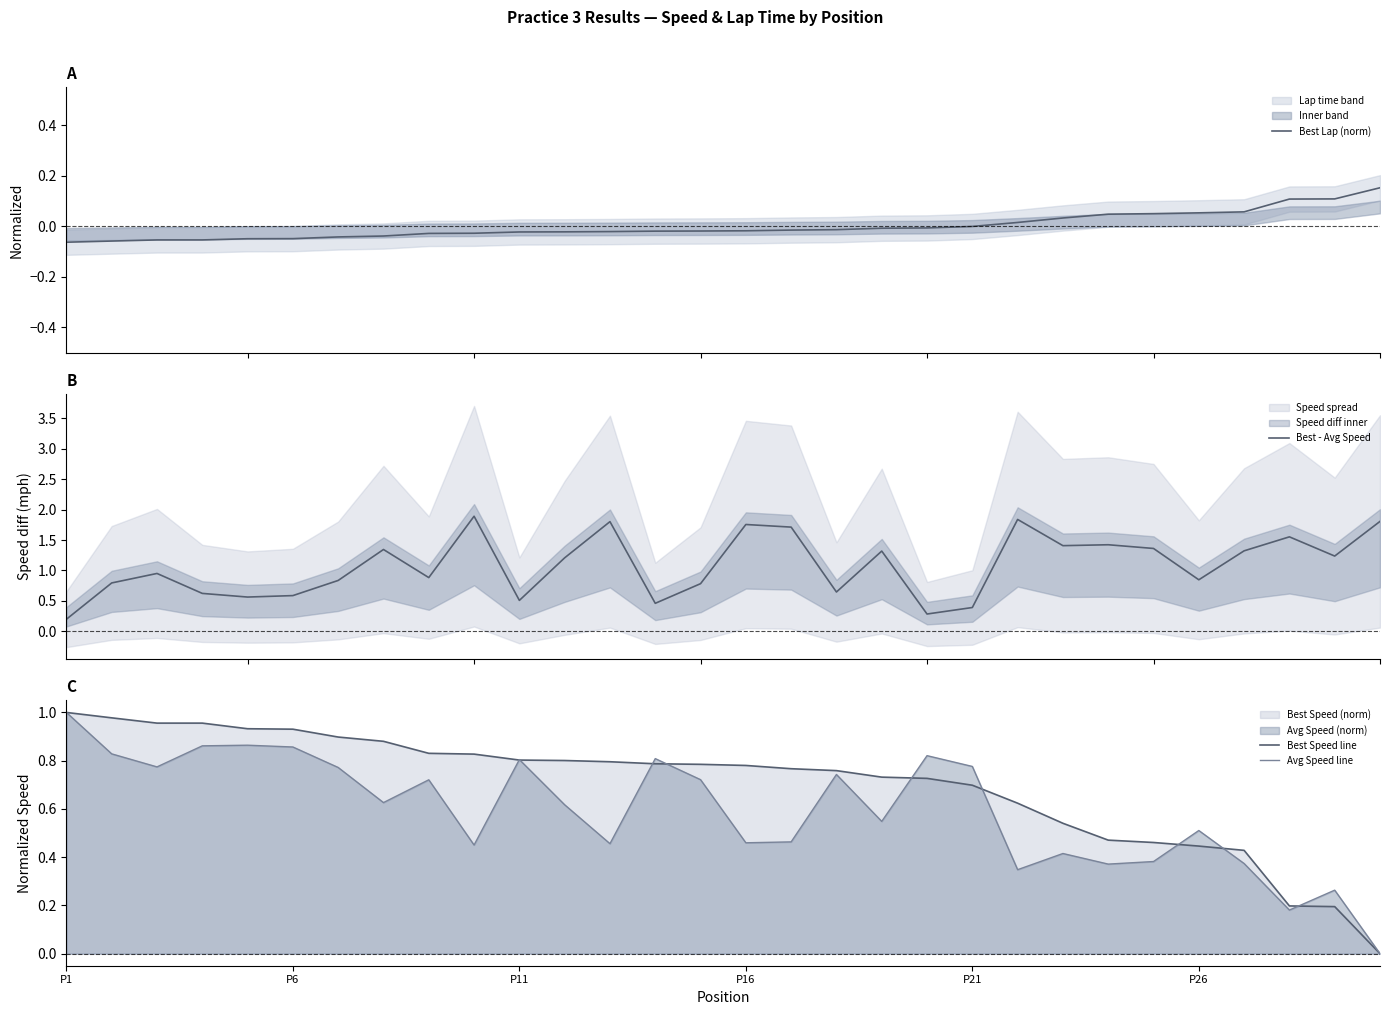

True or false: Best Lap (norm) has more than 1 interior local peaks.

False